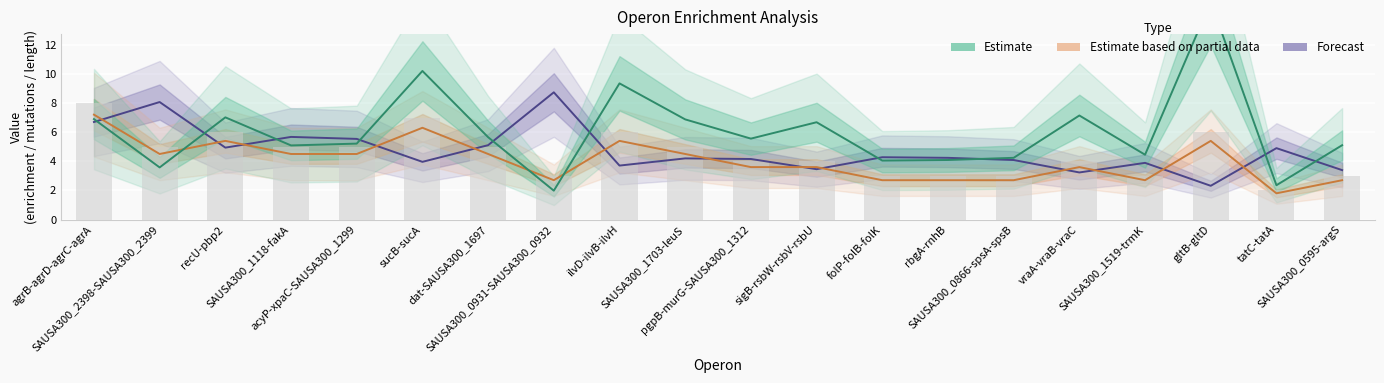

Reading left to right, list all the values displayed in this chart.

enrichment: agrB-agrD-agrC-agrA=6.7	SAUSA300_2398-SAUSA300_2399=8.1	recU-pbp2=4.9	SAUSA300_1118-fakA=5.7	acyP-xpaC-SAUSA300_1299=5.5	sucB-sucA=4.0	dat-SAUSA300_1697=5.1	SAUSA300_0931-SAUSA300_0932=8.7	ilvD-ilvB-ilvH=3.7	SAUSA300_1703-leuS=4.2	pgpB-murG-SAUSA300_1312=4.2	sigB-rsbW-rsbV-rsbU=3.5	folP-folB-folK=4.3	rbgA-rnhB=4.2	SAUSA300_0866-spsA-spsB=4.1	vraA-vraB-vraC=3.2	SAUSA300_1519-trmK=3.9	gltB-gltD=2.3	tatC-tatA=4.9	SAUSA300_0595-argS=3.4
n_mutations: agrB-agrD-agrC-agrA=7.2	SAUSA300_2398-SAUSA300_2399=4.5	recU-pbp2=5.4	SAUSA300_1118-fakA=4.5	acyP-xpaC-SAUSA300_1299=4.5	sucB-sucA=6.3	dat-SAUSA300_1697=4.5	SAUSA300_0931-SAUSA300_0932=2.7	ilvD-ilvB-ilvH=5.4	SAUSA300_1703-leuS=4.5	pgpB-murG-SAUSA300_1312=3.6	sigB-rsbW-rsbV-rsbU=3.6	folP-folB-folK=2.7	rbgA-rnhB=2.7	SAUSA300_0866-spsA-spsB=2.7	vraA-vraB-vraC=3.6	SAUSA300_1519-trmK=2.7	gltB-gltD=5.4	tatC-tatA=1.8	SAUSA300_0595-argS=2.7
operon_length: agrB-agrD-agrC-agrA=6.9	SAUSA300_2398-SAUSA300_2399=3.6	recU-pbp2=7.0	SAUSA300_1118-fakA=5.1	acyP-xpaC-SAUSA300_1299=5.2	sucB-sucA=10.2	dat-SAUSA300_1697=5.7	SAUSA300_0931-SAUSA300_0932=2.0	ilvD-ilvB-ilvH=9.3	SAUSA300_1703-leuS=6.9	pgpB-murG-SAUSA300_1312=5.6	sigB-rsbW-rsbV-rsbU=6.7	folP-folB-folK=4.0	rbgA-rnhB=4.1	SAUSA300_0866-spsA-spsB=4.2	vraA-vraB-vraC=7.1	SAUSA300_1519-trmK=4.5	gltB-gltD=15.0	tatC-tatA=2.4	SAUSA300_0595-argS=5.1